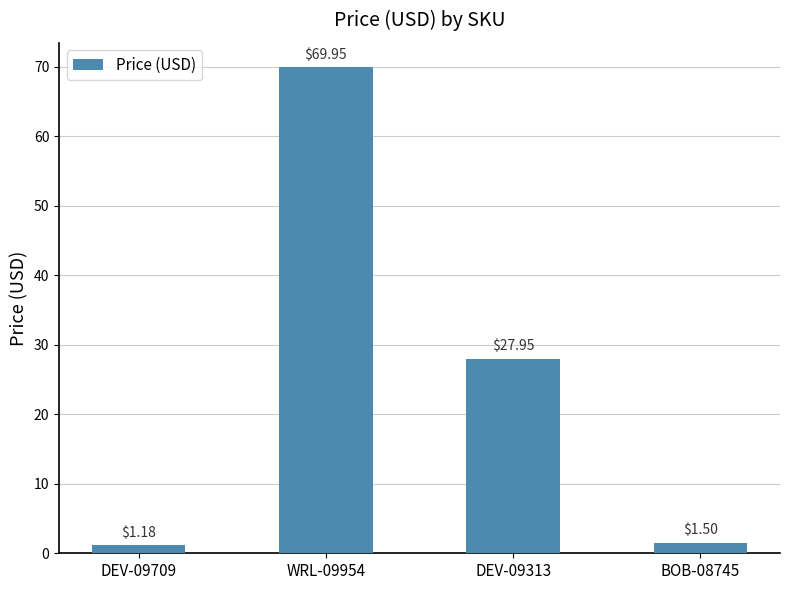

Rank the categories by value from highest to lowest.

WRL-09954, DEV-09313, BOB-08745, DEV-09709